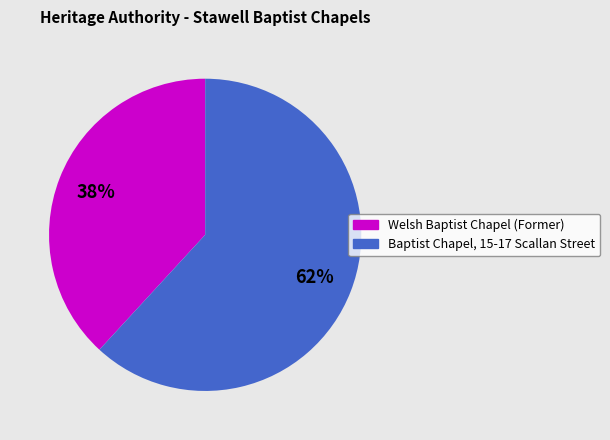

How many segments does this pie chart have?

2